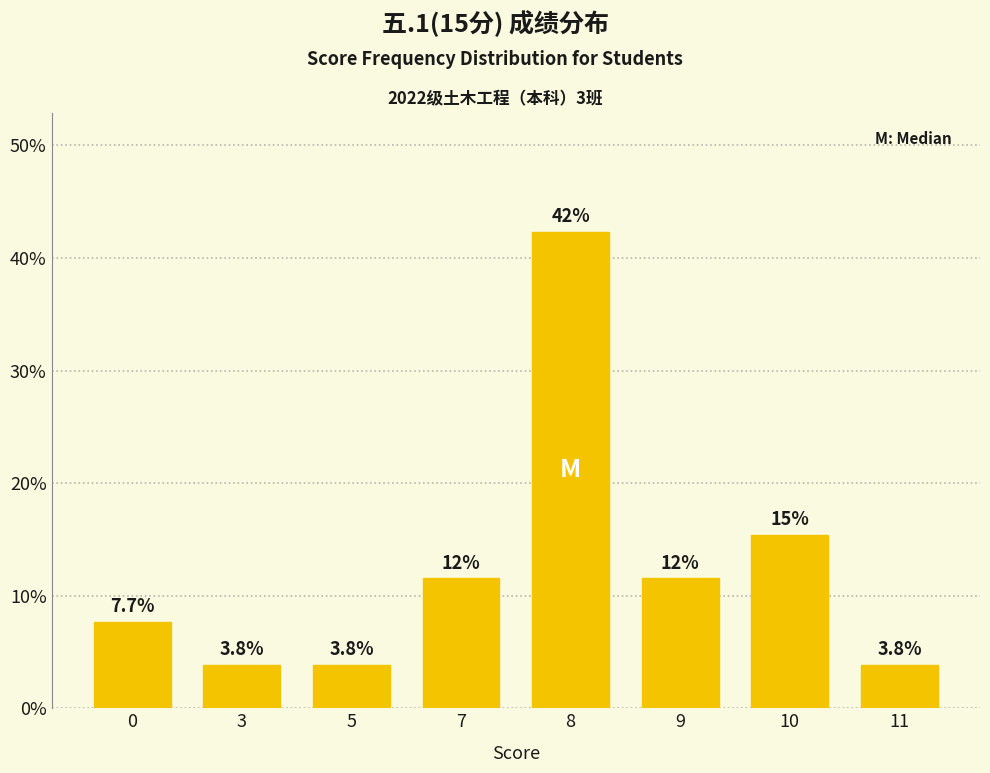

Read the value at 9.

11.5